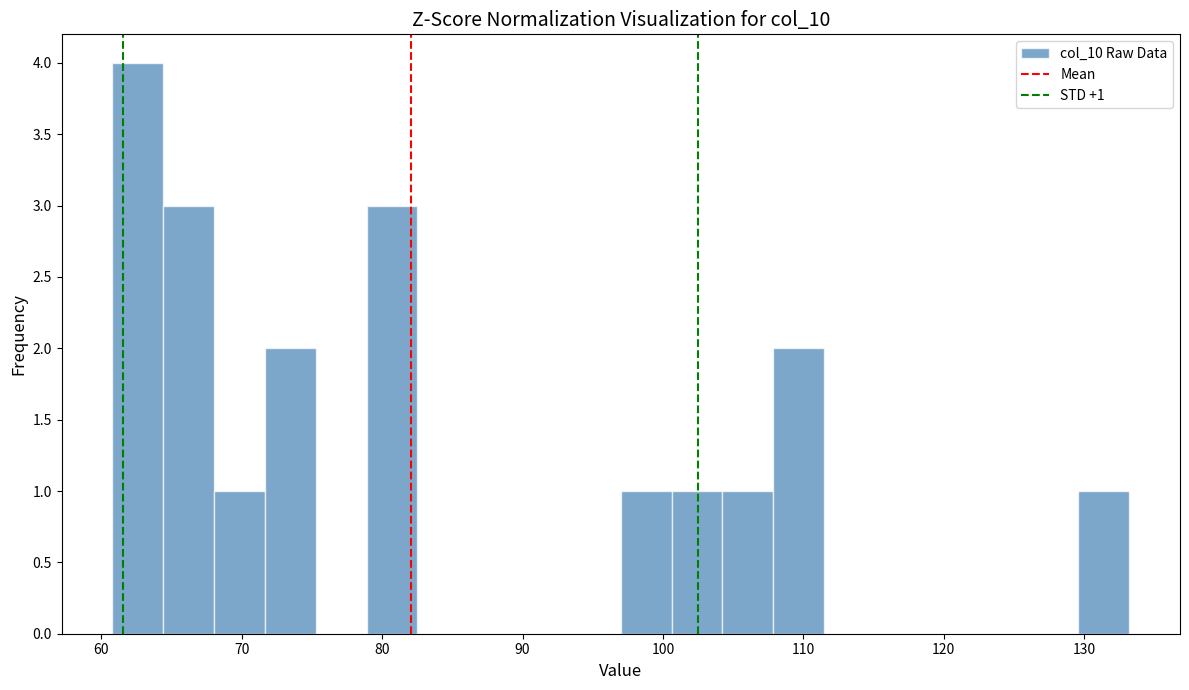

Read against the x-axis, roughly where is the centre of the tallest bar?

63